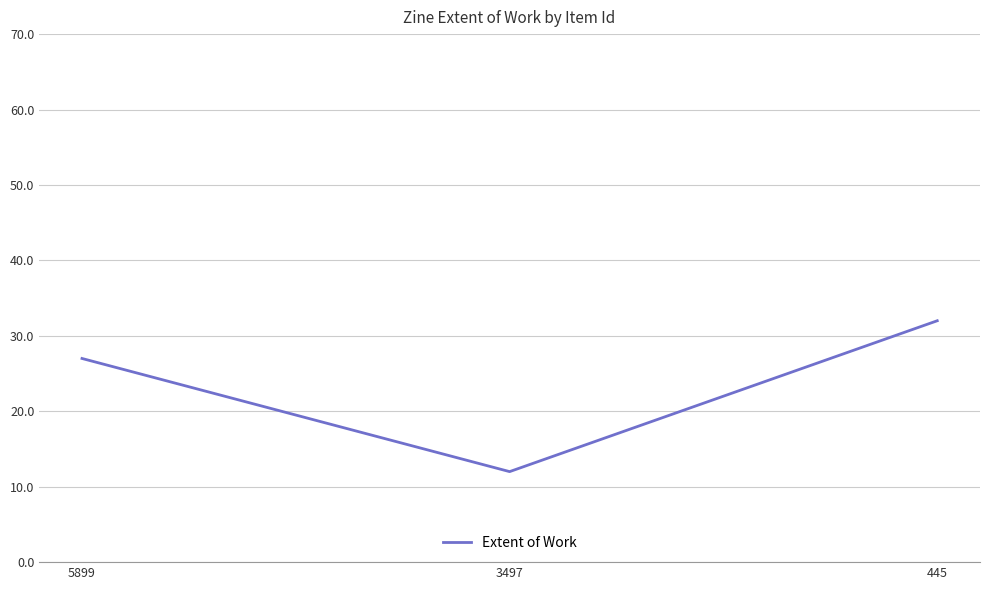

What is the change in value from 5899 to 445?

+5